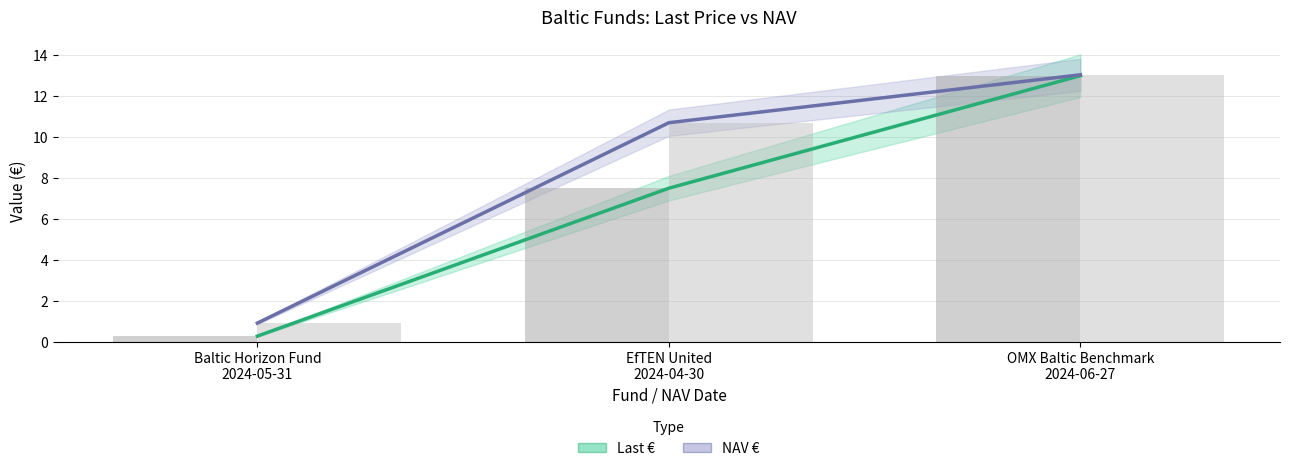

Rank the series by their average value, from lowest to highest.

Last €, NAV €